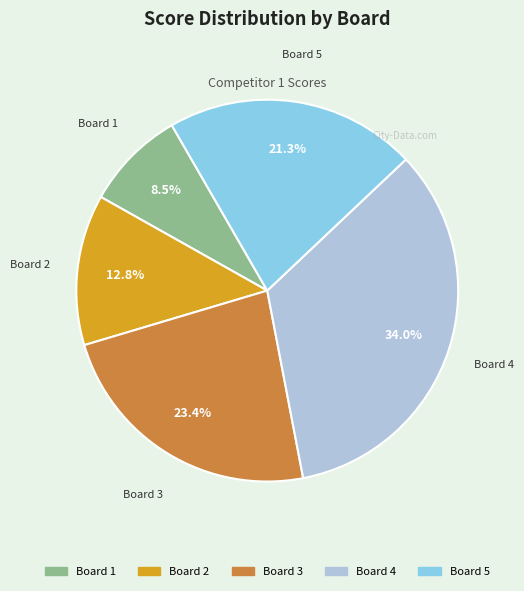

Is there any slice that represents more than half of the pie?

No